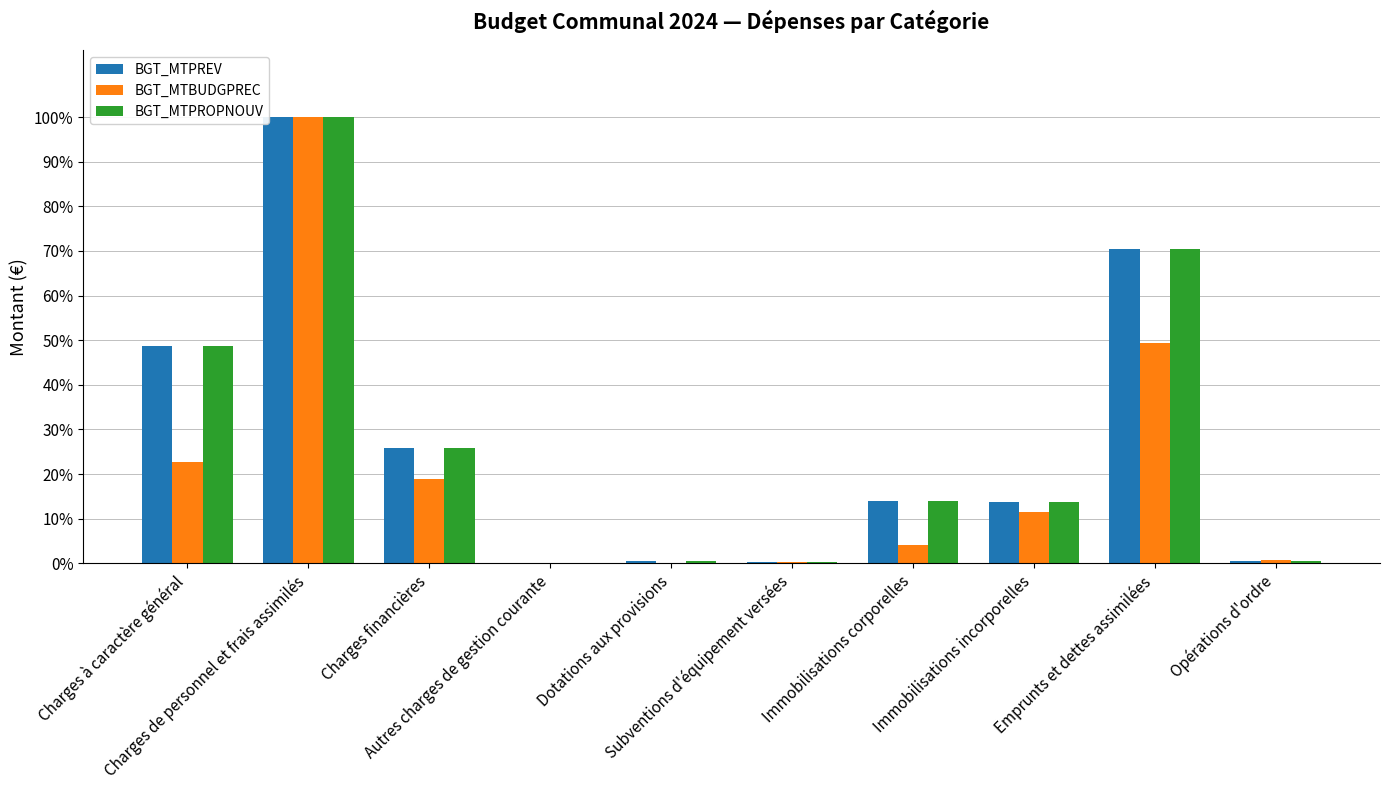

What are all the series names shown in the legend?

BGT_MTPREV, BGT_MTBUDGPREC, BGT_MTPROPNOUV